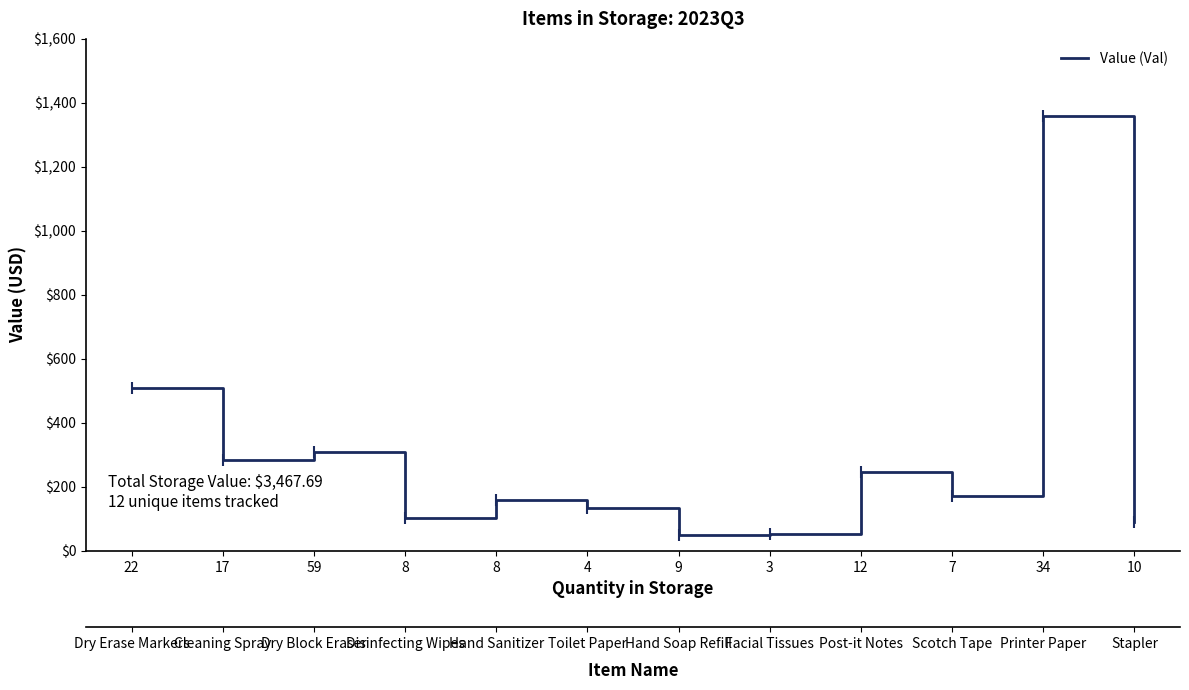

What is the change in value from 17 to 8?

-125.3